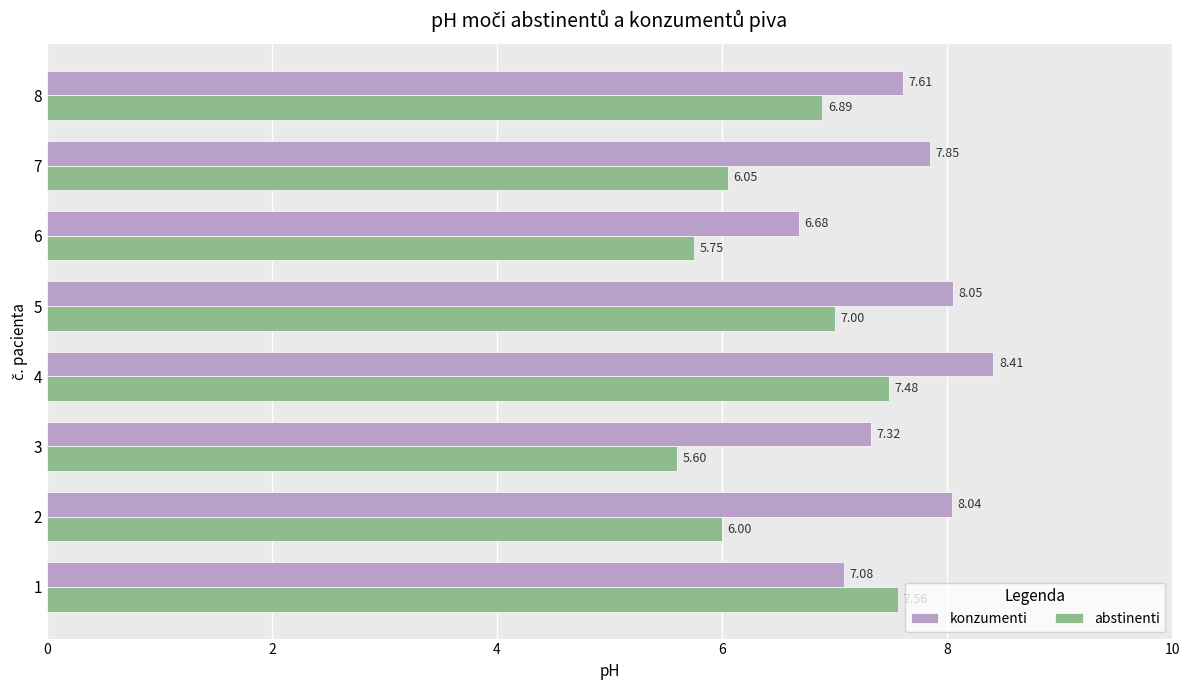

Which series has the largest total across all categories?

konzumenti